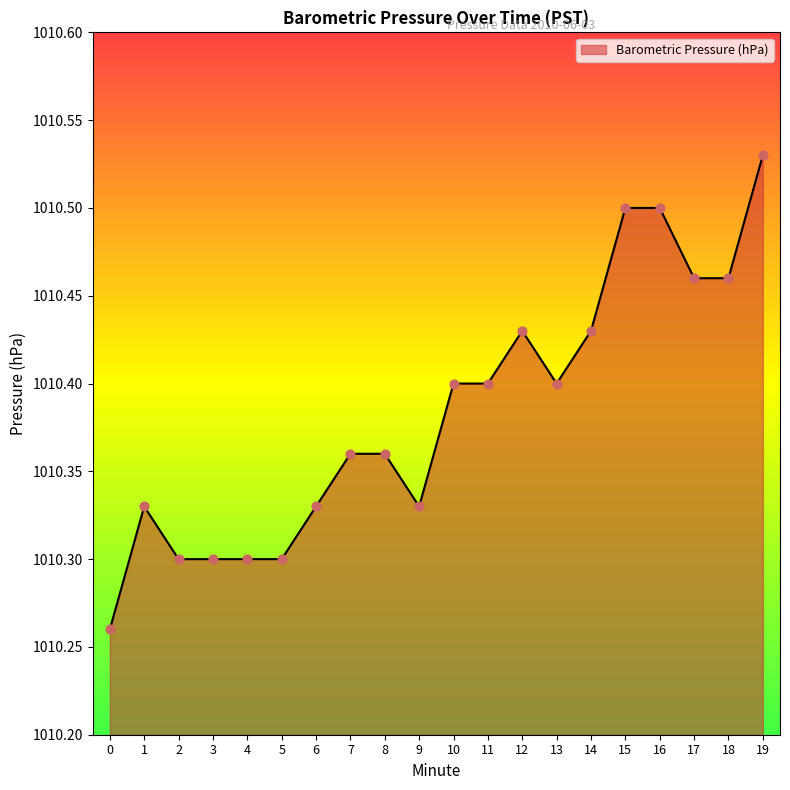

Approximately how many times larger is the value at 4 compared to 8?

1.0